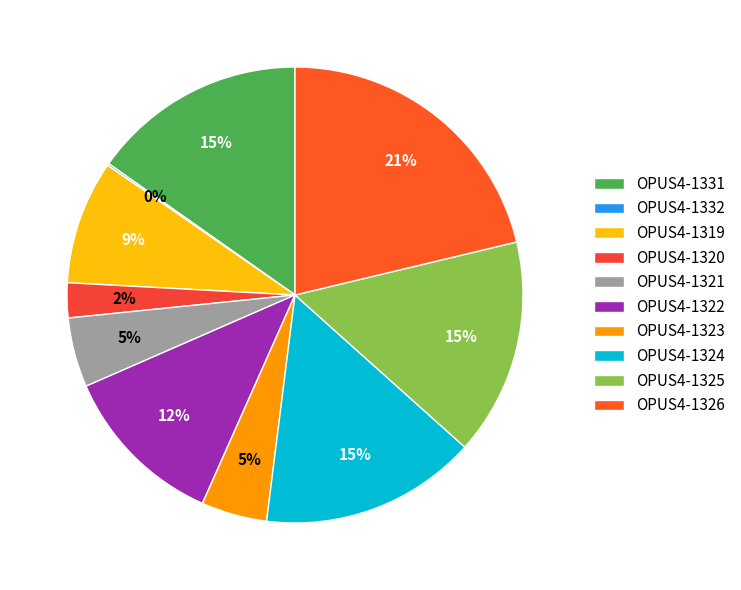

True or false: OPUS4-1323 accounts for 1% of the total.

False